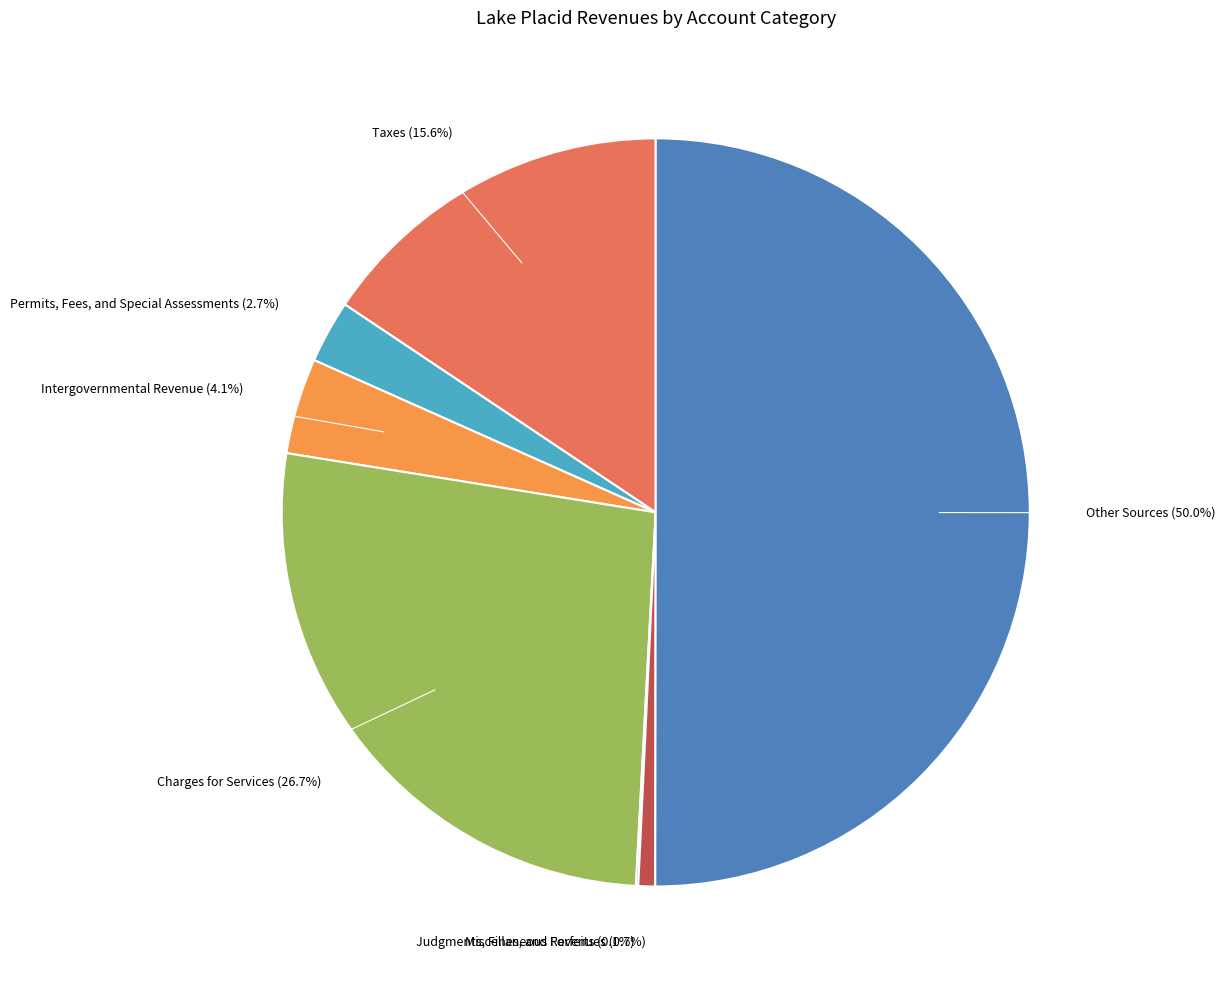

Which slice is the largest?

Other Sources